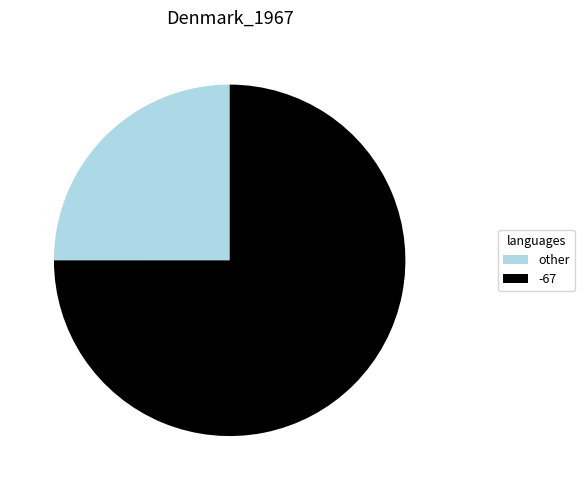

Combined, do other and -67 account for over 50%?

Yes